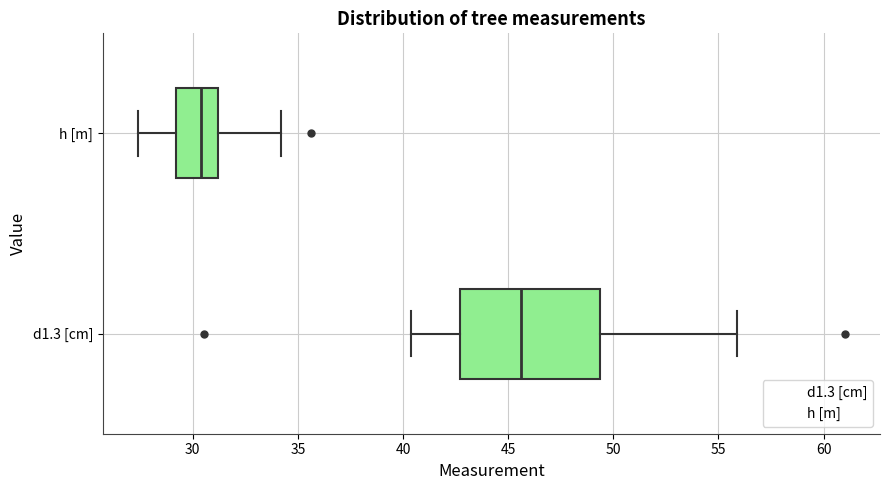

Reading bottom to top, read every box against the x-axis: the position of its median line, the range the box covers, and the ends of its whiskers. The values are not printed on the chart, so give them approximately, as read against the axis.

d1.3 [cm]: median 45.5, box 42.5 to 49.5, whiskers 40.5 to 56.0
h [m]: median 30.5, box 29.0 to 31.0, whiskers 27.5 to 34.0